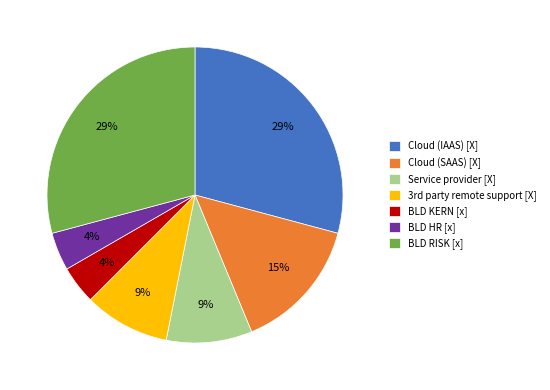

The Cloud (IAAS) [X] slice represents 44% of the pie. True or false?

False